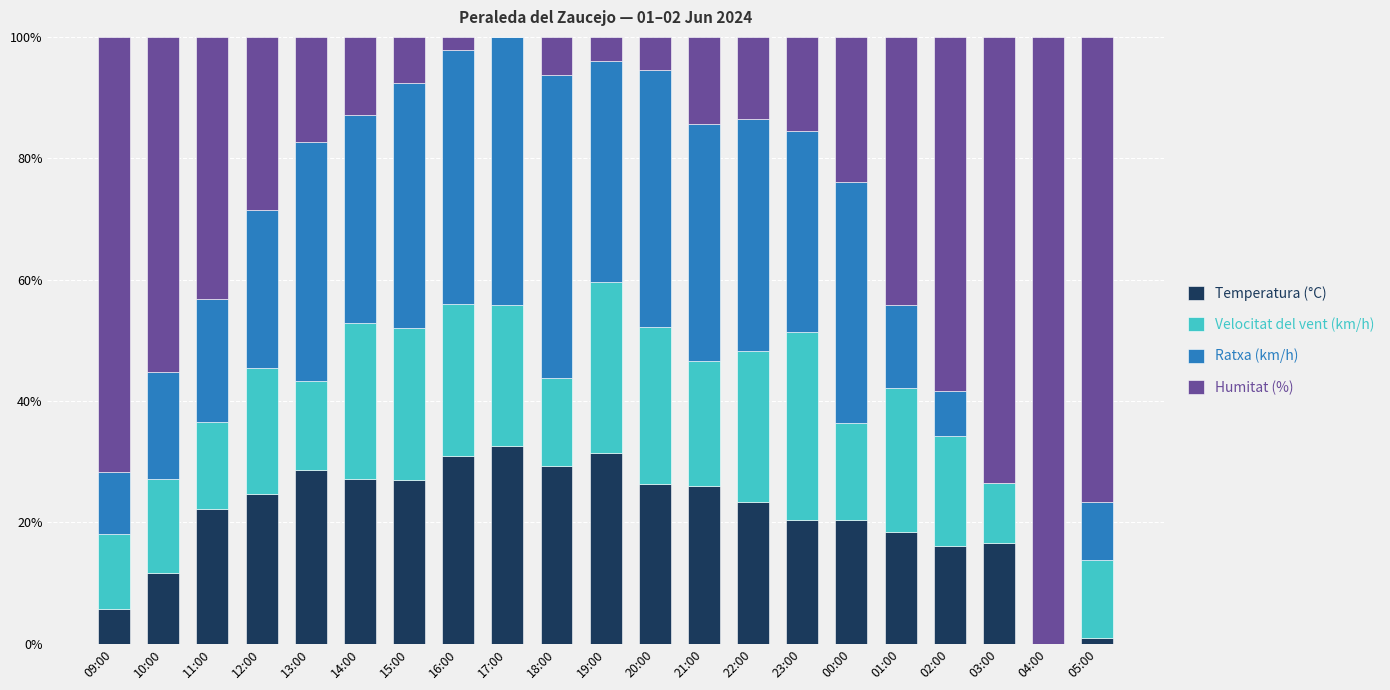

What is the highest value of the Temperatura (°C) series?

32.6